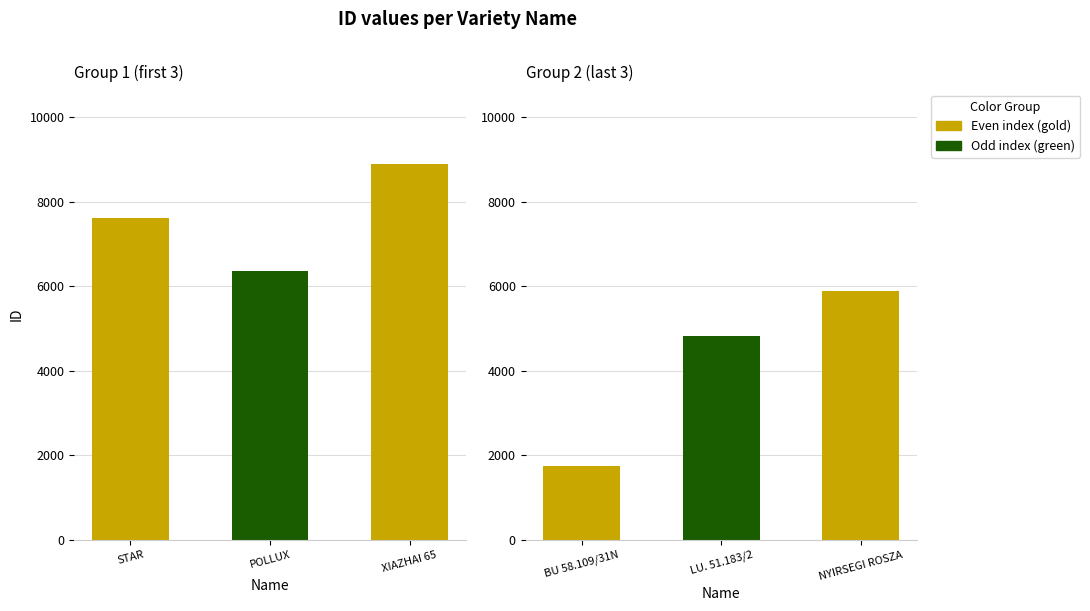

List the labels in order of value, smallest first.

BU 58.109/31N, LU. 51.183/2, NYIRSEGI ROSZA, POLLUX, STAR, XIAZHAI 65